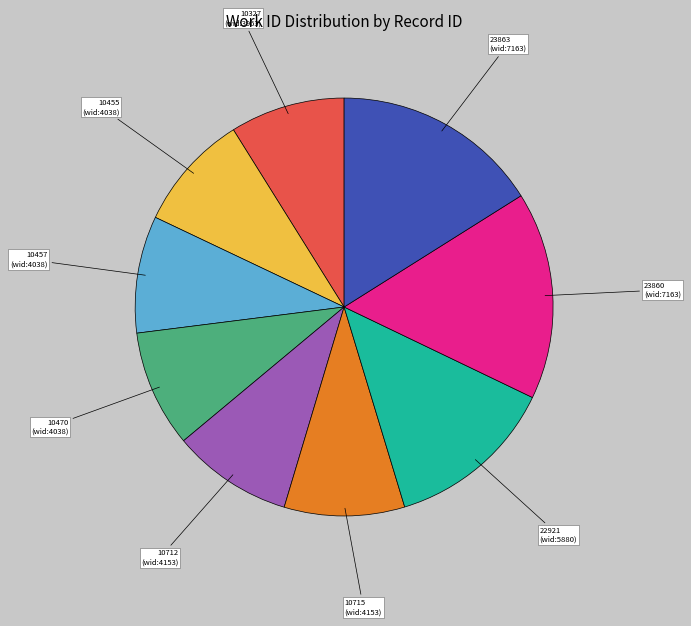

True or false: 10712 accounts for 9% of the total.

True